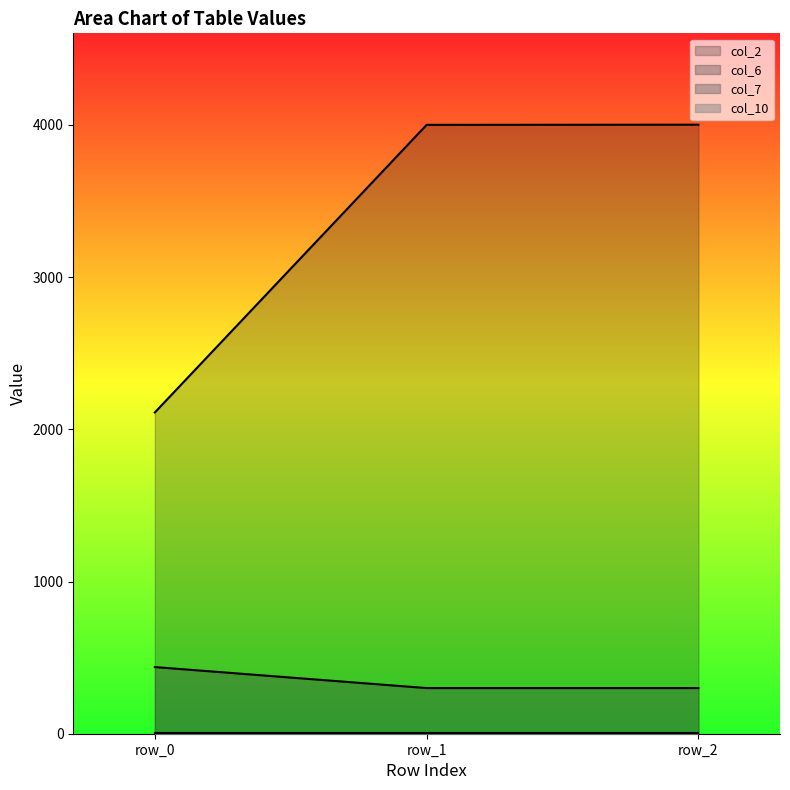

Which series has the widest spread of values?

col_2